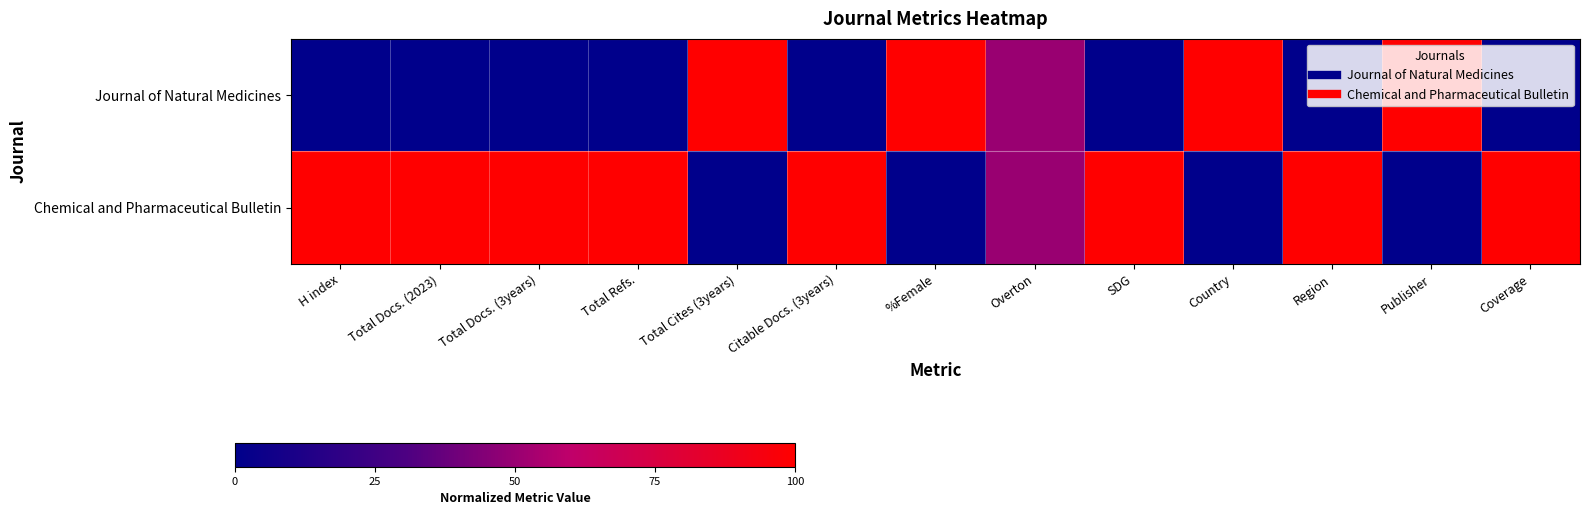

Reading left to right, transcribe all the data shown in this chart.

Journal of Natural Medicines: H index=0.0	Total Docs. (2023)=0.0	Total Docs. (3years)=0.0	Total Refs.=0.0	Total Cites (3years)=1.0	Citable Docs. (3years)=0.0	%Female=1.0	Overton=0.5	SDG=0.0	Country=1.0	Region=0.0	Publisher=1.0	Coverage=0.0
Chemical and Pharmaceutical Bulletin: H index=1.0	Total Docs. (2023)=1.0	Total Docs. (3years)=1.0	Total Refs.=1.0	Total Cites (3years)=0.0	Citable Docs. (3years)=1.0	%Female=0.0	Overton=0.5	SDG=1.0	Country=0.0	Region=1.0	Publisher=0.0	Coverage=1.0